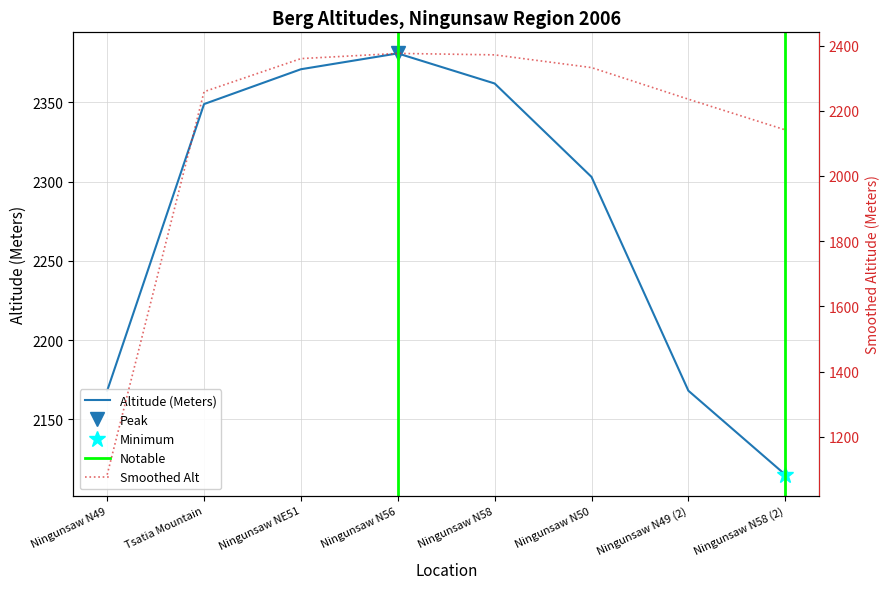

What is the label of the 7th point from the left?

Ningunsaw N49 (2)